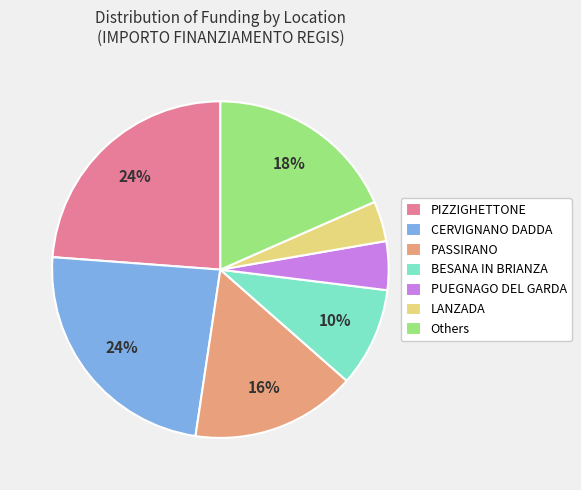

True or false: BESANA IN BRIANZA accounts for 18% of the total.

False